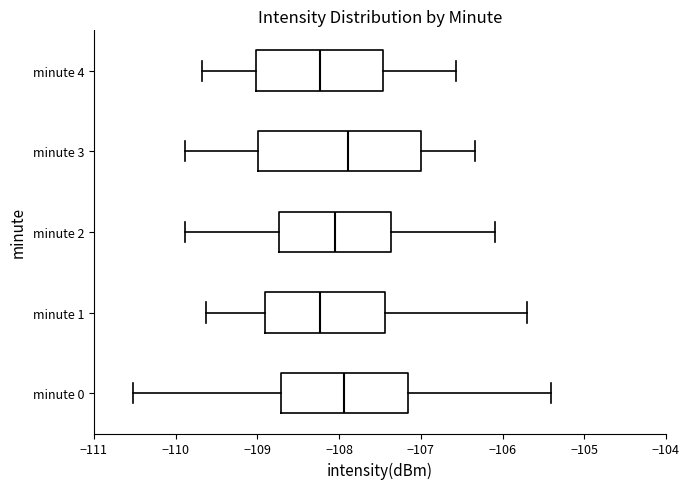

Which box is the widest, from its left edge to its right edge?

minute 3